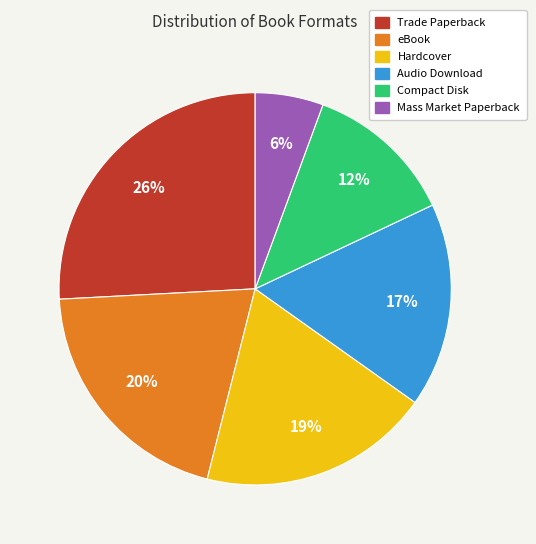

Do Mass Market Paperback and Compact Disk together represent more than half of the pie?

No